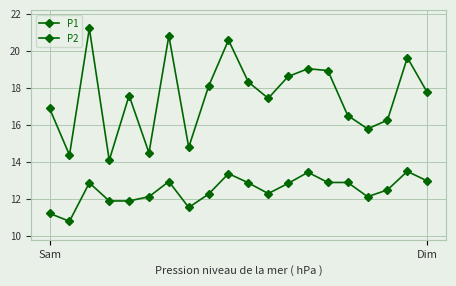

Reading right to left, what are all the values shown in this chart?

P1: 17.8	19.6	16.3	15.8	16.5	18.9	19.1	18.6	17.4	18.3	20.6	18.1	14.8	20.8	14.5	17.6	14.1	21.2	14.4	16.9
P2: 13.0	13.5	12.5	12.1	12.9	12.9	13.4	12.8	12.3	12.9	13.4	12.3	11.6	12.9	12.1	11.9	11.9	12.9	10.8	11.2